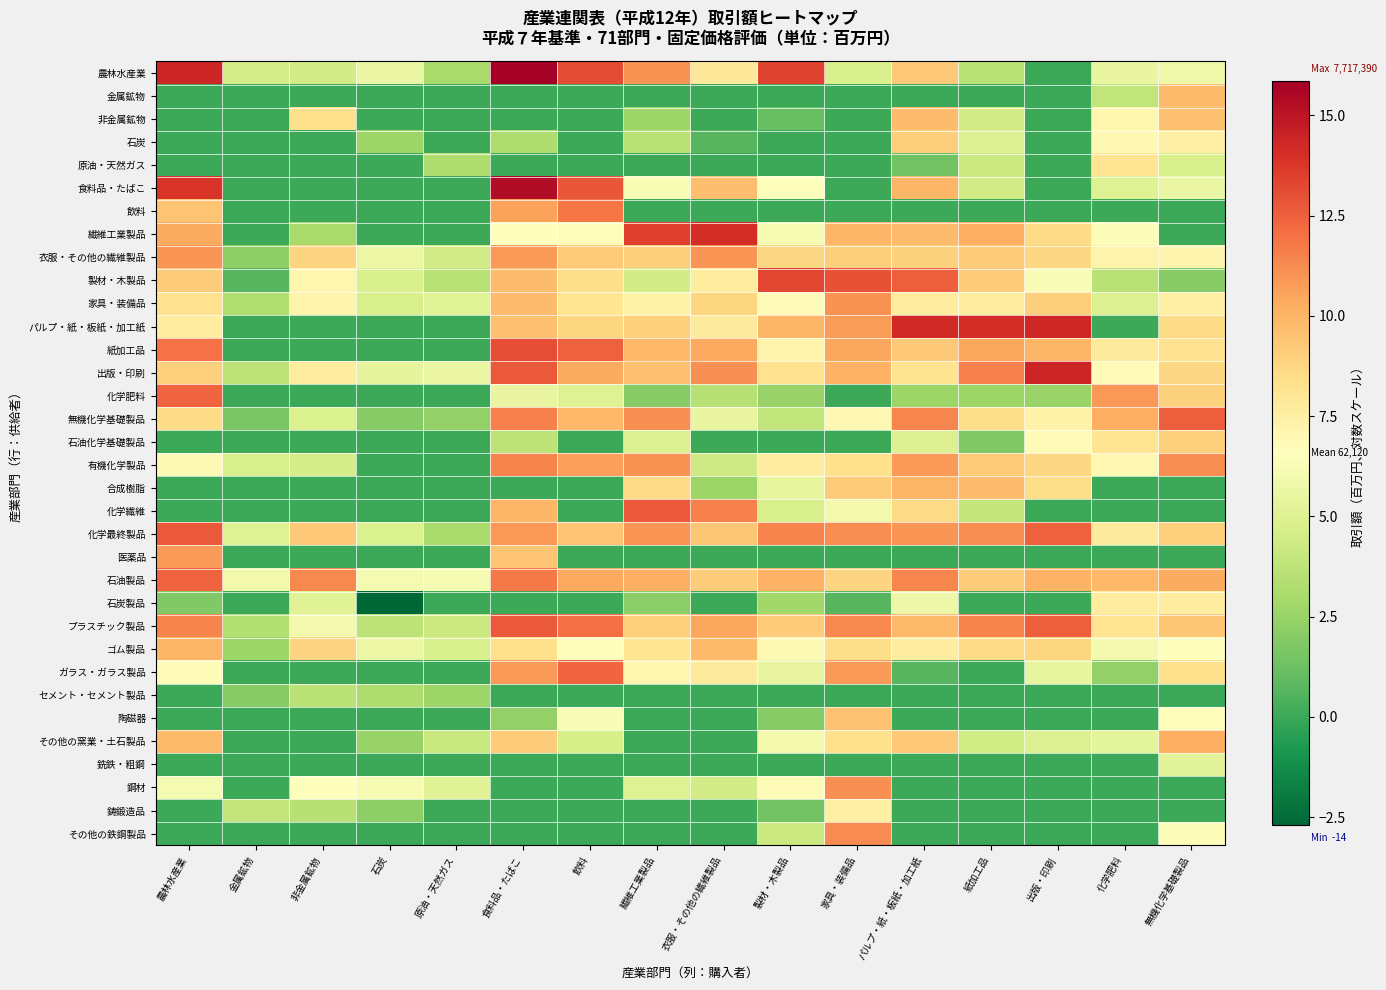

Reading right to left, list all the values displayed in this chart.

農林水産業: 無機化学基礎製品=5.8	化学肥料=5.5	出版・印刷=0.0	紙加工品=3.6	パルプ・紙・板紙・加工紙=9.3	家具・装備品=4.8	製材・木製品=13.3	衣服・その他の繊維製品=7.9	繊維工業製品=11.0	飲料=13.1	食料品・たばこ=15.9	原油・天然ガス=3.0	石炭=5.6	非金属鉱物=4.5	金属鉱物=4.6	農林水産業=14.3
金属鉱物: 無機化学基礎製品=9.8	化学肥料=3.9	出版・印刷=0.0	紙加工品=0.0	パルプ・紙・板紙・加工紙=0.0	家具・装備品=0.0	製材・木製品=0.0	衣服・その他の繊維製品=0.0	繊維工業製品=0.0	飲料=0.0	食料品・たばこ=0.0	原油・天然ガス=0.0	石炭=0.0	非金属鉱物=0.0	金属鉱物=0.0	農林水産業=0.0
非金属鉱物: 無機化学基礎製品=9.6	化学肥料=7.1	出版・印刷=0.0	紙加工品=4.5	パルプ・紙・板紙・加工紙=9.8	家具・装備品=0.0	製材・木製品=1.1	衣服・その他の繊維製品=0.0	繊維工業製品=2.7	飲料=0.0	食料品・たばこ=0.0	原油・天然ガス=0.0	石炭=0.0	非金属鉱物=8.4	金属鉱物=0.0	農林水産業=0.0
石炭: 無機化学基礎製品=7.5	化学肥料=7.0	出版・印刷=0.0	紙加工品=4.9	パルプ・紙・板紙・加工紙=9.1	家具・装備品=0.0	製材・木製品=0.0	衣服・その他の繊維製品=0.7	繊維工業製品=3.6	飲料=0.0	食料品・たばこ=3.2	原油・天然ガス=0.0	石炭=2.6	非金属鉱物=0.0	金属鉱物=0.0	農林水産業=0.0
原油・天然ガス: 無機化学基礎製品=4.7	化学肥料=8.1	出版・印刷=0.0	紙加工品=4.2	パルプ・紙・板紙・加工紙=1.4	家具・装備品=0.0	製材・木製品=0.0	衣服・その他の繊維製品=0.0	繊維工業製品=0.0	飲料=0.0	食料品・たばこ=0.0	原油・天然ガス=3.2	石炭=0.0	非金属鉱物=0.0	金属鉱物=0.0	農林水産業=0.0
食料品・たばこ: 無機化学基礎製品=5.6	化学肥料=5.0	出版・印刷=0.0	紙加工品=4.5	パルプ・紙・板紙・加工紙=9.9	家具・装備品=0.0	製材・木製品=6.6	衣服・その他の繊維製品=9.6	繊維工業製品=6.3	飲料=12.8	食料品・たばこ=15.3	原油・天然ガス=0.0	石炭=0.0	非金属鉱物=0.0	金属鉱物=0.0	農林水産業=13.9
飲料: 無機化学基礎製品=0.0	化学肥料=0.0	出版・印刷=0.0	紙加工品=0.0	パルプ・紙・板紙・加工紙=0.0	家具・装備品=0.0	製材・木製品=0.0	衣服・その他の繊維製品=0.0	繊維工業製品=0.0	飲料=11.8	食料品・たばこ=10.6	原油・天然ガス=0.0	石炭=0.0	非金属鉱物=0.0	金属鉱物=0.0	農林水産業=9.4
繊維工業製品: 無機化学基礎製品=0.0	化学肥料=6.4	出版・印刷=8.6	紙加工品=10.3	パルプ・紙・板紙・加工紙=9.7	家具・装備品=9.9	製材・木製品=6.2	衣服・その他の繊維製品=14.0	繊維工業製品=13.5	飲料=6.7	食料品・たばこ=6.5	原油・天然ガス=0.0	石炭=0.0	非金属鉱物=3.0	金属鉱物=0.0	農林水産業=10.3
衣服・その他の繊維製品: 無機化学基礎製品=7.2	化学肥料=7.3	出版・印刷=8.7	紙加工品=9.2	パルプ・紙・板紙・加工紙=8.9	家具・装備品=9.1	製材・木製品=8.7	衣服・その他の繊維製品=11.0	繊維工業製品=9.1	飲料=9.2	食料品・たばこ=10.8	原油・天然ガス=4.5	石炭=5.6	非金属鉱物=8.8	金属鉱物=2.2	農林水産業=11.0
製材・木製品: 無機化学基礎製品=1.9	化学肥料=3.6	出版・印刷=6.4	紙加工品=9.2	パルプ・紙・板紙・加工紙=12.6	家具・装備品=13.0	製材・木製品=13.3	衣服・その他の繊維製品=7.7	繊維工業製品=4.5	飲料=8.5	食料品・たばこ=9.7	原油・天然ガス=3.7	石炭=4.8	非金属鉱物=7.1	金属鉱物=0.7	農林水産業=9.2
家具・装備品: 無機化学基礎製品=7.5	化学肥料=4.9	出版・印刷=9.1	紙加工品=7.7	パルプ・紙・板紙・加工紙=7.7	家具・装備品=11.0	製材・木製品=6.8	衣服・その他の繊維製品=8.8	繊維工業製品=7.4	飲料=8.1	食料品・たばこ=9.7	原油・天然ガス=5.2	石炭=4.7	非金属鉱物=7.2	金属鉱物=3.3	農林水産業=8.3
パルプ・紙・板紙・加工紙: 無機化学基礎製品=8.6	化学肥料=0.0	出版・印刷=14.3	紙加工品=14.1	パルプ・紙・板紙・加工紙=14.2	家具・装備品=10.7	製材・木製品=10.0	衣服・その他の繊維製品=7.8	繊維工業製品=9.0	飲料=8.8	食料品・たばこ=9.6	原油・天然ガス=0.0	石炭=0.0	非金属鉱物=0.0	金属鉱物=0.0	農林水産業=7.7
紙加工品: 無機化学基礎製品=8.3	化学肥料=7.8	出版・印刷=10.0	紙加工品=10.5	パルプ・紙・板紙・加工紙=9.3	家具・装備品=10.5	製材・木製品=7.2	衣服・その他の繊維製品=10.4	繊維工業製品=9.8	飲料=12.5	食料品・たばこ=13.1	原油・天然ガス=0.0	石炭=0.0	非金属鉱物=0.0	金属鉱物=0.0	農林水産業=12.0
出版・印刷: 無機化学基礎製品=8.7	化学肥料=6.8	出版・印刷=14.4	紙加工品=11.6	パルプ・紙・板紙・加工紙=8.2	家具・装備品=10.1	製材・木製品=8.3	衣服・その他の繊維製品=11.1	繊維工業製品=9.6	飲料=10.3	食料品・たばこ=12.7	原油・天然ガス=5.6	石炭=5.4	非金属鉱物=7.7	金属鉱物=3.7	農林水産業=9.0
化学肥料: 無機化学基礎製品=8.9	化学肥料=10.9	出版・印刷=2.6	紙加工品=2.6	パルプ・紙・板紙・加工紙=2.6	家具・装備品=0.0	製材・木製品=2.5	衣服・その他の繊維製品=3.5	繊維工業製品=1.9	飲料=5.0	食料品・たばこ=5.5	原油・天然ガス=0.0	石炭=0.0	非金属鉱物=0.0	金属鉱物=0.0	農林水産業=12.4
無機化学基礎製品: 無機化学基礎製品=12.5	化学肥料=10.3	出版・印刷=7.4	紙加工品=8.5	パルプ・紙・板紙・加工紙=11.4	家具・装備品=7.0	製材・木製品=3.9	衣服・その他の繊維製品=5.5	繊維工業製品=11.1	飲料=9.9	食料品・たばこ=11.5	原油・天然ガス=2.3	石炭=1.9	非金属鉱物=4.9	金属鉱物=1.6	農林水産業=8.6
石油化学基礎製品: 無機化学基礎製品=9.0	化学肥料=8.2	出版・印刷=6.7	紙加工品=1.8	パルプ・紙・板紙・加工紙=5.0	家具・装備品=0.0	製材・木製品=0.0	衣服・その他の繊維製品=0.0	繊維工業製品=5.0	飲料=0.0	食料品・たばこ=3.7	原油・天然ガス=0.0	石炭=0.0	非金属鉱物=0.0	金属鉱物=0.0	農林水産業=0.0
有機化学製品: 無機化学基礎製品=11.1	化学肥料=7.0	出版・印刷=8.7	紙加工品=9.2	パルプ・紙・板紙・加工紙=10.8	家具・装備品=8.3	製材・木製品=7.6	衣服・その他の繊維製品=4.3	繊維工業製品=11.0	飲料=10.7	食料品・たばこ=11.5	原油・天然ガス=0.0	石炭=0.0	非金属鉱物=4.6	金属鉱物=4.7	農林水産業=6.9
合成樹脂: 無機化学基礎製品=0.0	化学肥料=0.0	出版・印刷=8.5	紙加工品=9.7	パルプ・紙・板紙・加工紙=10.0	家具・装備品=9.1	製材・木製品=5.4	衣服・その他の繊維製品=2.6	繊維工業製品=8.6	飲料=0.0	食料品・たばこ=0.0	原油・天然ガス=0.0	石炭=0.0	非金属鉱物=0.0	金属鉱物=0.0	農林水産業=0.0
化学繊維: 無機化学基礎製品=0.0	化学肥料=0.0	出版・印刷=0.0	紙加工品=3.9	パルプ・紙・板紙・加工紙=8.6	家具・装備品=6.0	製材・木製品=4.7	衣服・その他の繊維製品=11.5	繊維工業製品=12.7	飲料=0.0	食料品・たばこ=9.9	原油・天然ガス=0.0	石炭=0.0	非金属鉱物=0.0	金属鉱物=0.0	農林水産業=0.0
化学最終製品: 無機化学基礎製品=9.0	化学肥料=7.8	出版・印刷=12.5	紙加工品=11.2	パルプ・紙・板紙・加工紙=10.9	家具・装備品=11.2	製材・木製品=11.4	衣服・その他の繊維製品=9.4	繊維工業製品=11.0	飲料=9.5	食料品・たばこ=10.9	原油・天然ガス=3.0	石炭=4.9	非金属鉱物=9.3	金属鉱物=5.0	農林水産業=12.7
医薬品: 無機化学基礎製品=0.0	化学肥料=0.0	出版・印刷=0.0	紙加工品=0.0	パルプ・紙・板紙・加工紙=0.0	家具・装備品=0.0	製材・木製品=0.0	衣服・その他の繊維製品=0.0	繊維工業製品=0.0	飲料=0.0	食料品・たばこ=9.5	原油・天然ガス=0.0	石炭=0.0	非金属鉱物=0.0	金属鉱物=0.0	農林水産業=10.8
石油製品: 無機化学基礎製品=10.3	化学肥料=9.9	出版・印刷=10.1	紙加工品=9.2	パルプ・紙・板紙・加工紙=11.4	家具・装備品=8.9	製材・木製品=10.1	衣服・その他の繊維製品=9.1	繊維工業製品=10.2	飲料=10.4	食料品・たばこ=11.7	原油・天然ガス=6.2	石炭=6.1	非金属鉱物=11.3	金属鉱物=6.0	農林水産業=12.4
石炭製品: 無機化学基礎製品=7.6	化学肥料=7.7	出版・印刷=0.0	紙加工品=0.0	パルプ・紙・板紙・加工紙=5.7	家具・装備品=0.7	製材・木製品=2.8	衣服・その他の繊維製品=0.0	繊維工業製品=2.1	飲料=0.0	食料品・たばこ=0.0	原油・天然ガス=0.0	石炭=-2.7	非金属鉱物=5.1	金属鉱物=0.0	農林水産業=1.8
プラスチック製品: 無機化学基礎製品=9.4	化学肥料=8.1	出版・印刷=12.6	紙加工品=11.5	パルプ・紙・板紙・加工紙=9.8	家具・装備品=11.3	製材・木製品=9.1	衣服・その他の繊維製品=10.5	繊維工業製品=9.0	飲料=12.1	食料品・たばこ=12.7	原油・天然ガス=4.2	石炭=3.7	非金属鉱物=6.0	金属鉱物=3.3	農林水産業=11.5
ゴム製品: 無機化学基礎製品=6.6	化学肥料=6.0	出版・印刷=8.8	紙加工品=8.6	パルプ・紙・板紙・加工紙=7.6	家具・装備品=8.5	製材・木製品=6.9	衣服・その他の繊維製品=9.8	繊維工業製品=8.1	飲料=6.6	食料品・たばこ=8.5	原油・天然ガス=4.8	石炭=5.7	非金属鉱物=8.9	金属鉱物=2.7	農林水産業=9.9
ガラス・ガラス製品: 無機化学基礎製品=8.4	化学肥料=2.3	出版・印刷=5.5	紙加工品=0.0	パルプ・紙・板紙・加工紙=0.7	家具・装備品=10.8	製材・木製品=5.5	衣服・その他の繊維製品=7.8	繊維工業製品=7.1	飲料=12.4	食料品・たばこ=10.8	原油・天然ガス=0.0	石炭=0.0	非金属鉱物=0.0	金属鉱物=0.0	農林水産業=6.8
セメント・セメント製品: 無機化学基礎製品=0.0	化学肥料=0.0	出版・印刷=0.0	紙加工品=0.0	パルプ・紙・板紙・加工紙=0.0	家具・装備品=0.0	製材・木製品=0.0	衣服・その他の繊維製品=0.0	繊維工業製品=0.0	飲料=0.0	食料品・たばこ=0.0	原油・天然ガス=2.7	石炭=3.2	非金属鉱物=3.7	金属鉱物=1.9	農林水産業=0.0
陶磁器: 無機化学基礎製品=6.7	化学肥料=0.0	出版・印刷=0.0	紙加工品=0.0	パルプ・紙・板紙・加工紙=0.0	家具・装備品=9.5	製材・木製品=1.9	衣服・その他の繊維製品=0.0	繊維工業製品=0.0	飲料=6.3	食料品・たばこ=2.3	原油・天然ガス=0.0	石炭=0.0	非金属鉱物=0.0	金属鉱物=0.0	農林水産業=0.0
その他の窯業・土石製品: 無機化学基礎製品=10.3	化学肥料=5.3	出版・印刷=4.9	紙加工品=4.5	パルプ・紙・板紙・加工紙=9.3	家具・装備品=8.4	製材・木製品=5.9	衣服・その他の繊維製品=0.0	繊維工業製品=0.0	飲料=4.6	食料品・たばこ=9.1	原油・天然ガス=4.2	石炭=2.5	非金属鉱物=0.0	金属鉱物=0.0	農林水産業=9.8
銑鉄・粗鋼: 無機化学基礎製品=5.2	化学肥料=0.0	出版・印刷=0.0	紙加工品=0.0	パルプ・紙・板紙・加工紙=0.0	家具・装備品=0.0	製材・木製品=0.0	衣服・その他の繊維製品=0.0	繊維工業製品=0.0	飲料=0.0	食料品・たばこ=0.0	原油・天然ガス=0.0	石炭=0.0	非金属鉱物=0.0	金属鉱物=0.0	農林水産業=0.0
鋼材: 無機化学基礎製品=0.0	化学肥料=0.0	出版・印刷=0.0	紙加工品=0.0	パルプ・紙・板紙・加工紙=0.0	家具・装備品=11.1	製材・木製品=6.8	衣服・その他の繊維製品=4.5	繊維工業製品=5.0	飲料=0.0	食料品・たばこ=0.0	原油・天然ガス=5.1	石炭=6.2	非金属鉱物=6.6	金属鉱物=0.0	農林水産業=6.1
鋳鍛造品: 無機化学基礎製品=0.0	化学肥料=0.0	出版・印刷=0.0	紙加工品=0.0	パルプ・紙・板紙・加工紙=0.0	家具・装備品=7.5	製材・木製品=1.4	衣服・その他の繊維製品=0.0	繊維工業製品=0.0	飲料=0.0	食料品・たばこ=0.0	原油・天然ガス=0.0	石炭=2.2	非金属鉱物=3.5	金属鉱物=3.9	農林水産業=0.0
その他の鉄鋼製品: 無機化学基礎製品=6.4	化学肥料=0.0	出版・印刷=0.0	紙加工品=0.0	パルプ・紙・板紙・加工紙=0.0	家具・装備品=11.3	製材・木製品=4.2	衣服・その他の繊維製品=0.0	繊維工業製品=0.0	飲料=0.0	食料品・たばこ=0.0	原油・天然ガス=0.0	石炭=0.0	非金属鉱物=0.0	金属鉱物=0.0	農林水産業=0.0